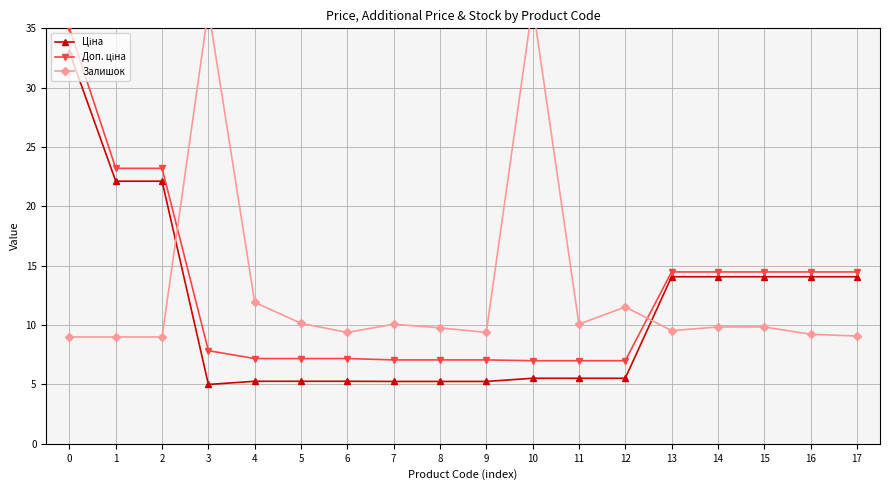

What is the value of the Залишок point at the 16th from the left?

9.8